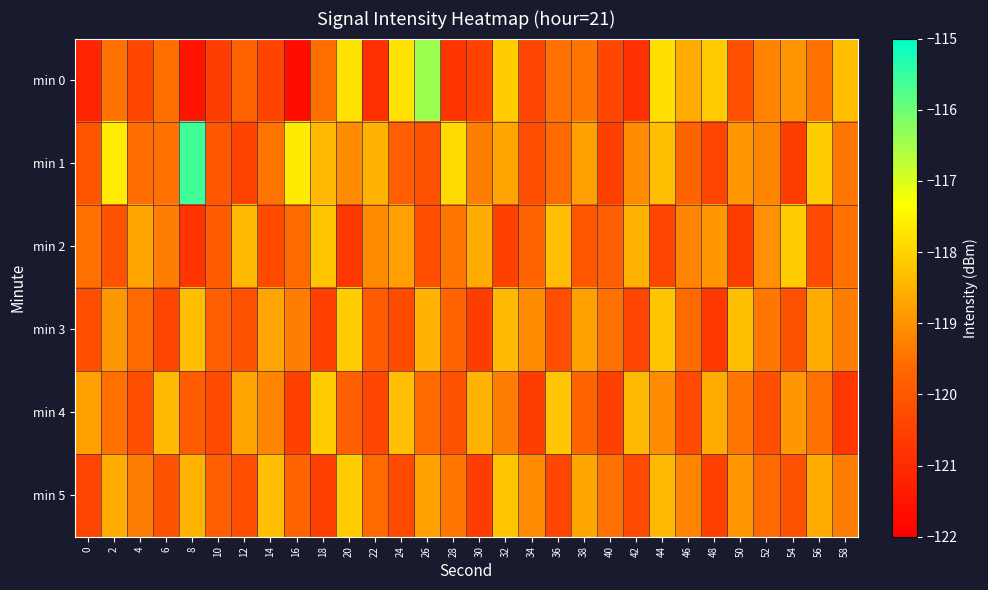

Reading right to left, list all the values displayed in this chart.

min 0: 58=-118.3	56=-119.5	54=-118.9	52=-119.2	50=-120.2	48=-118.1	46=-118.6	44=-117.8	42=-120.9	40=-120.3	38=-119.4	36=-119.5	34=-120.4	32=-118.1	30=-120.5	28=-120.8	26=-116.4	24=-117.8	22=-120.9	20=-117.8	18=-119.5	16=-121.7	14=-120.4	12=-119.7	10=-120.6	8=-121.5	6=-119.5	4=-120.4	2=-119.5	0=-121.1
min 1: 58=-119.4	56=-118.1	54=-120.6	52=-119.2	50=-118.9	48=-120.4	46=-119.7	44=-118.3	42=-119.1	40=-120.5	38=-118.8	36=-119.6	34=-120.2	32=-118.7	30=-119.3	28=-117.9	26=-120.1	24=-119.8	22=-118.5	20=-119.1	18=-118.4	16=-117.6	14=-119.5	12=-120.4	10=-120.0	8=-115.6	6=-119.5	4=-119.6	2=-117.6	0=-120.1
min 2: 58=-119.5	56=-120.3	54=-118.1	52=-119.0	50=-120.6	48=-118.9	46=-119.2	44=-120.4	42=-118.5	40=-119.8	38=-120.0	36=-118.3	34=-119.7	32=-120.5	30=-118.6	28=-119.4	26=-120.2	24=-118.8	22=-119.1	20=-120.7	18=-118.2	16=-119.6	14=-120.3	12=-118.4	10=-119.9	8=-120.8	6=-119.3	4=-118.7	2=-120.1	0=-119.5
min 3: 58=-119.3	56=-118.6	54=-120.1	52=-119.4	50=-118.3	48=-120.7	46=-119.6	44=-118.2	42=-120.4	40=-119.5	38=-118.8	36=-120.2	34=-119.1	32=-118.4	30=-120.6	28=-119.7	26=-118.5	24=-120.3	22=-119.9	20=-118.1	18=-120.5	16=-119.3	14=-118.7	12=-120.1	10=-119.8	8=-118.3	6=-120.4	4=-119.6	2=-118.9	0=-120.2
min 4: 58=-120.7	56=-119.5	54=-118.9	52=-120.2	50=-119.4	48=-118.6	46=-120.3	44=-119.1	42=-118.4	40=-120.5	38=-119.7	36=-118.2	34=-120.6	32=-119.3	30=-118.5	28=-120.1	26=-119.6	24=-118.3	22=-120.4	20=-119.8	18=-118.1	16=-120.5	14=-119.2	12=-118.7	10=-120.3	8=-119.9	6=-118.4	4=-120.2	2=-119.5	0=-118.8
min 5: 58=-119.3	56=-118.6	54=-120.1	52=-119.6	50=-118.9	48=-120.5	46=-119.2	44=-118.4	42=-120.3	40=-119.5	38=-118.7	36=-120.4	34=-119.1	32=-118.2	30=-120.6	28=-119.4	26=-118.8	24=-120.3	22=-119.6	20=-118.1	18=-120.5	16=-119.7	14=-118.3	12=-120.2	10=-119.8	8=-118.5	6=-120.1	4=-119.3	2=-118.6	0=-120.4